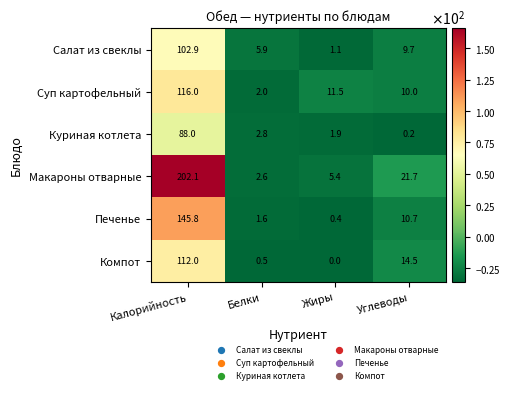

List the series in order of their peak value, lowest first.

Куриная котлета, Салат из свеклы, Компот, Суп картофельный, Печенье, Макароны отварные